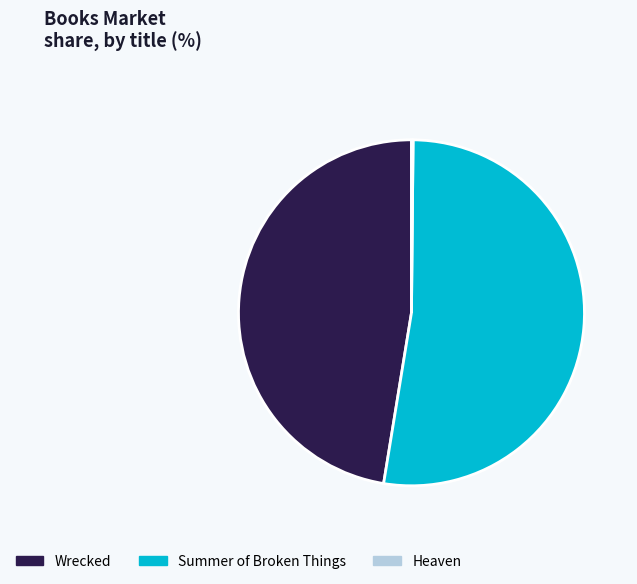

Is it true that Summer of Broken Things is 44% of the pie?

False